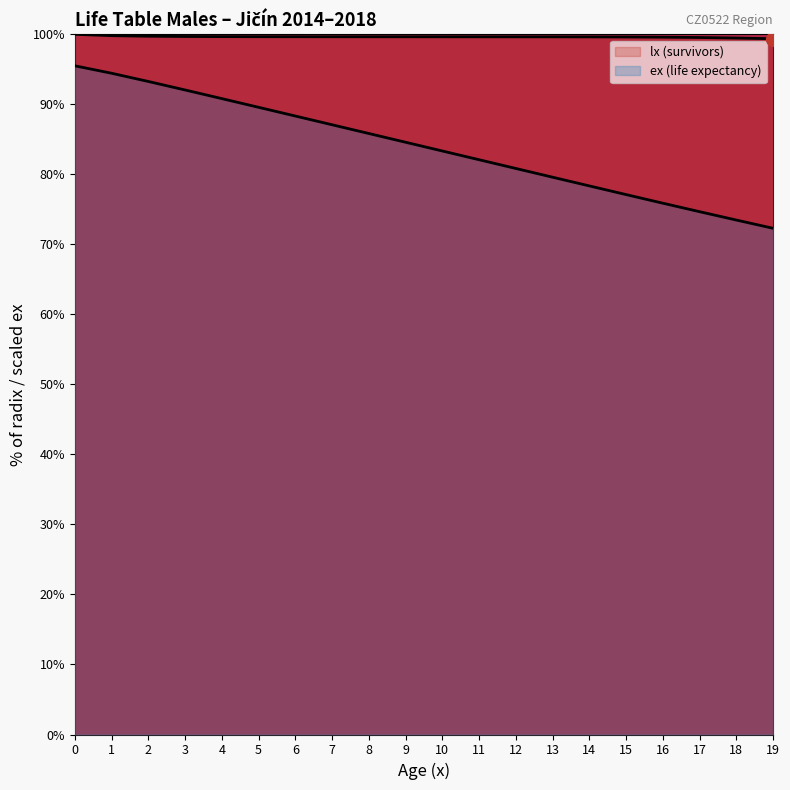

Which category has the lowest value in the lx series?

19